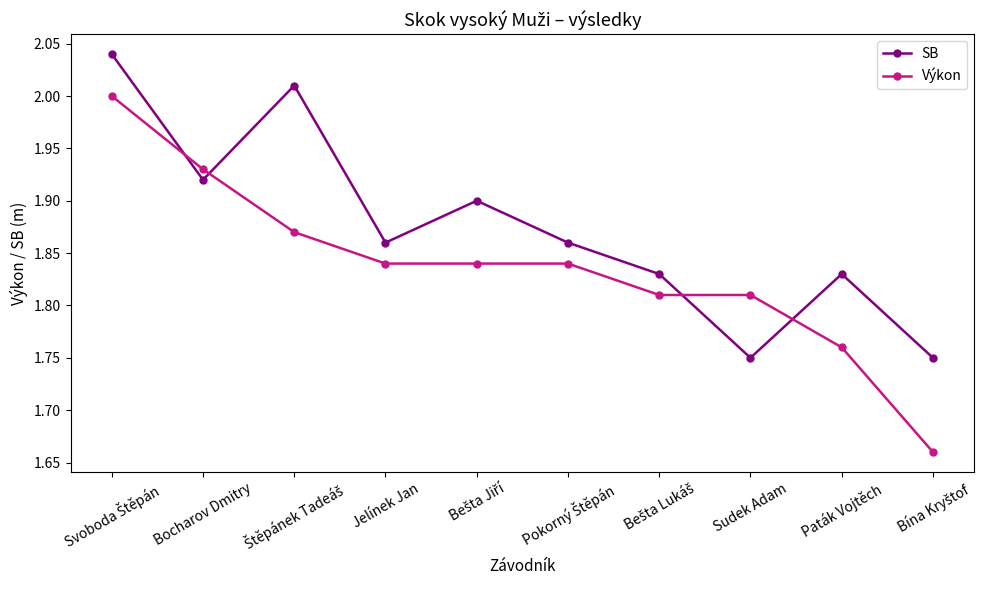

At how many categories does at least one series exceed 1?

10